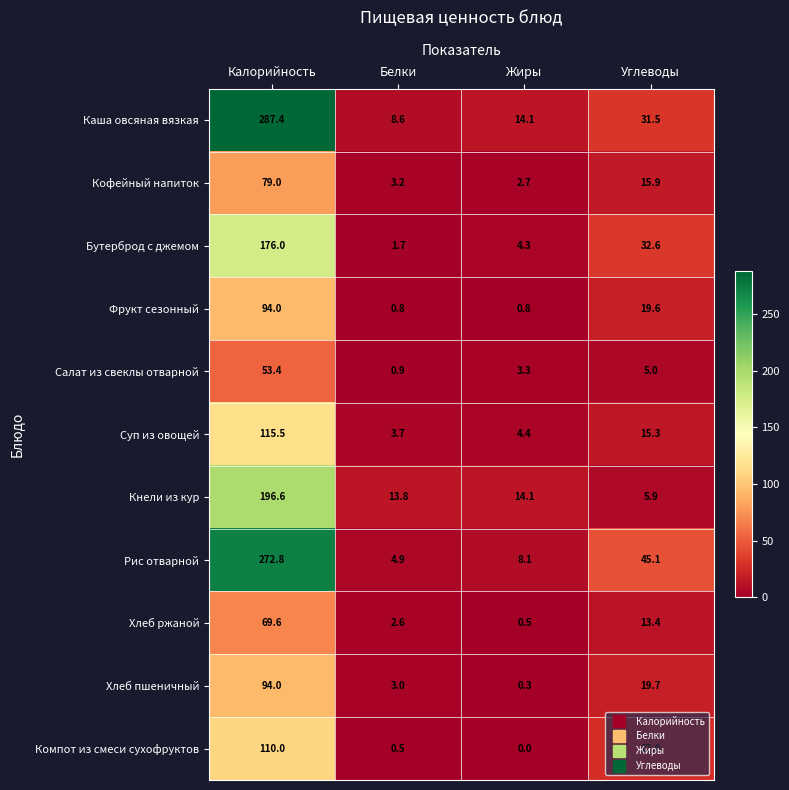

Where is Кнели из кур nearest to the value 101?

Жиры